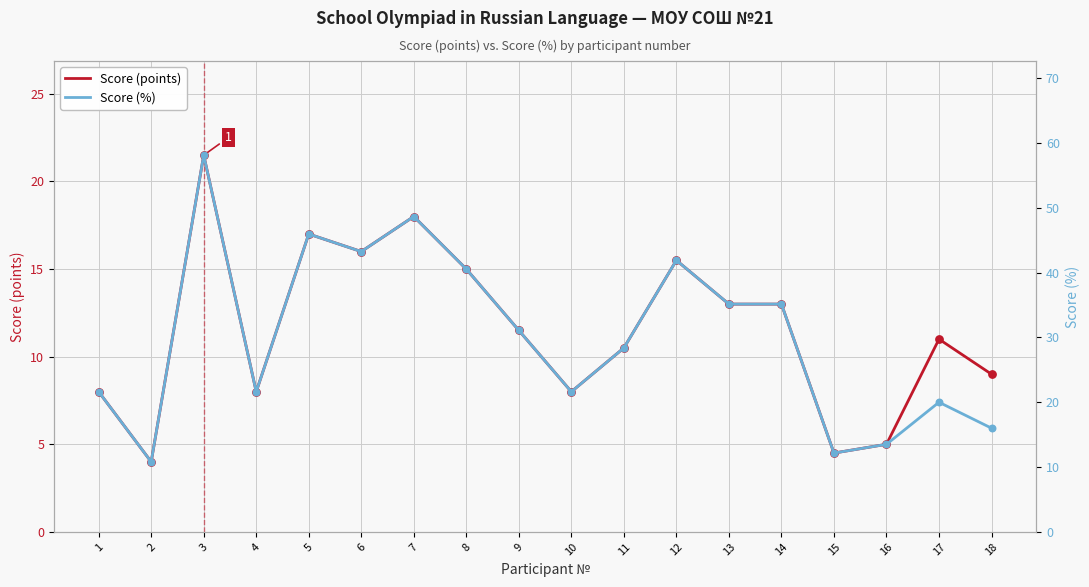

At how many categories does at least one series exceed 45?

3